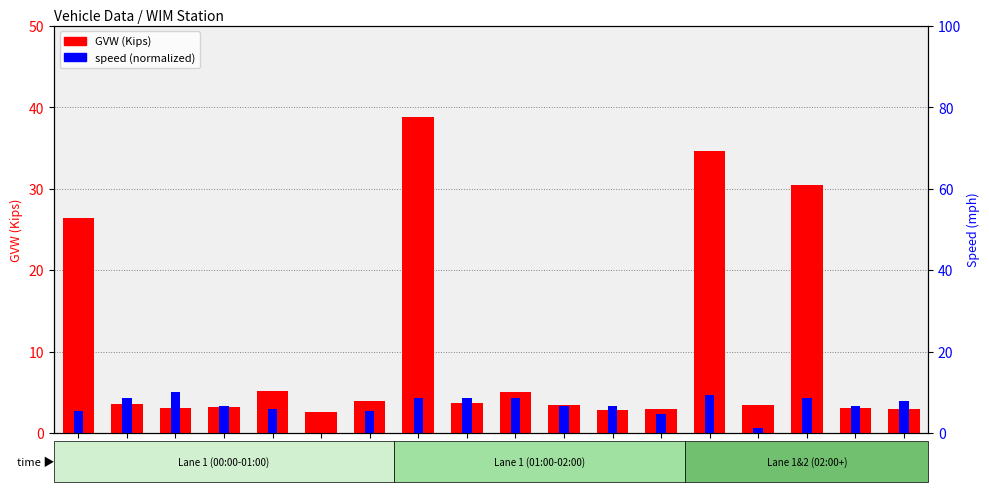

Which series has the largest total across all categories?

GVW (Kips)